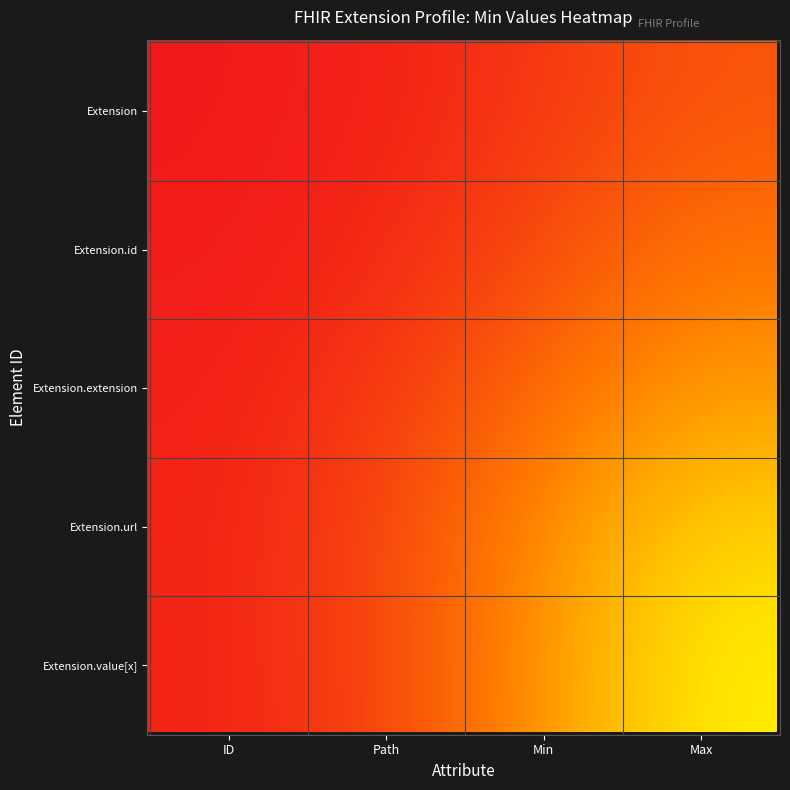

At how many categories does at least one series exceed 0?

4